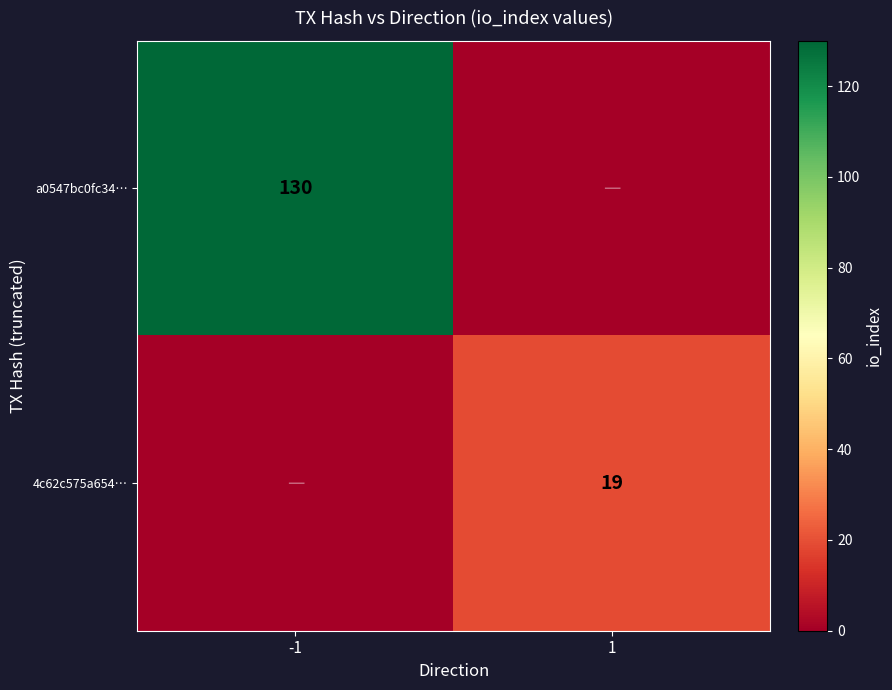

Is it true that a0547bc0fc34… equals 89 at -1?

False